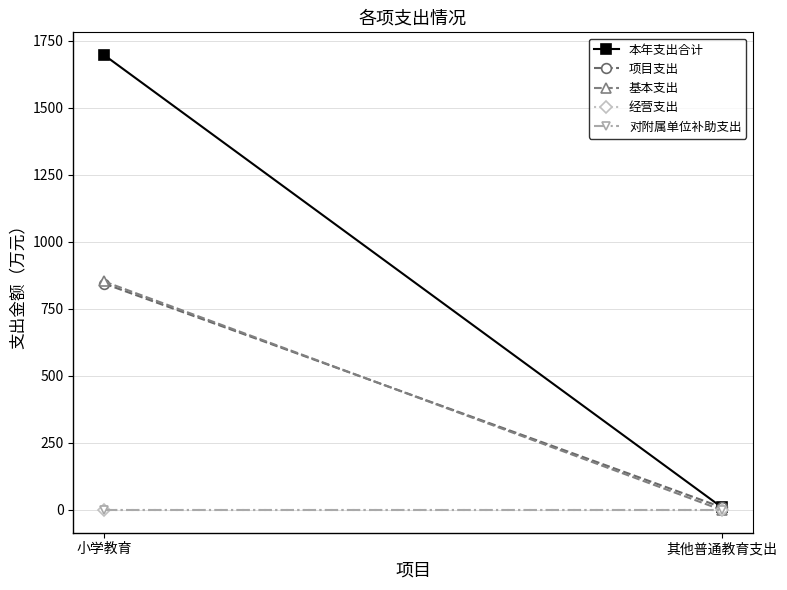

How many data points in 本年支出合计 are less than 1695?

1